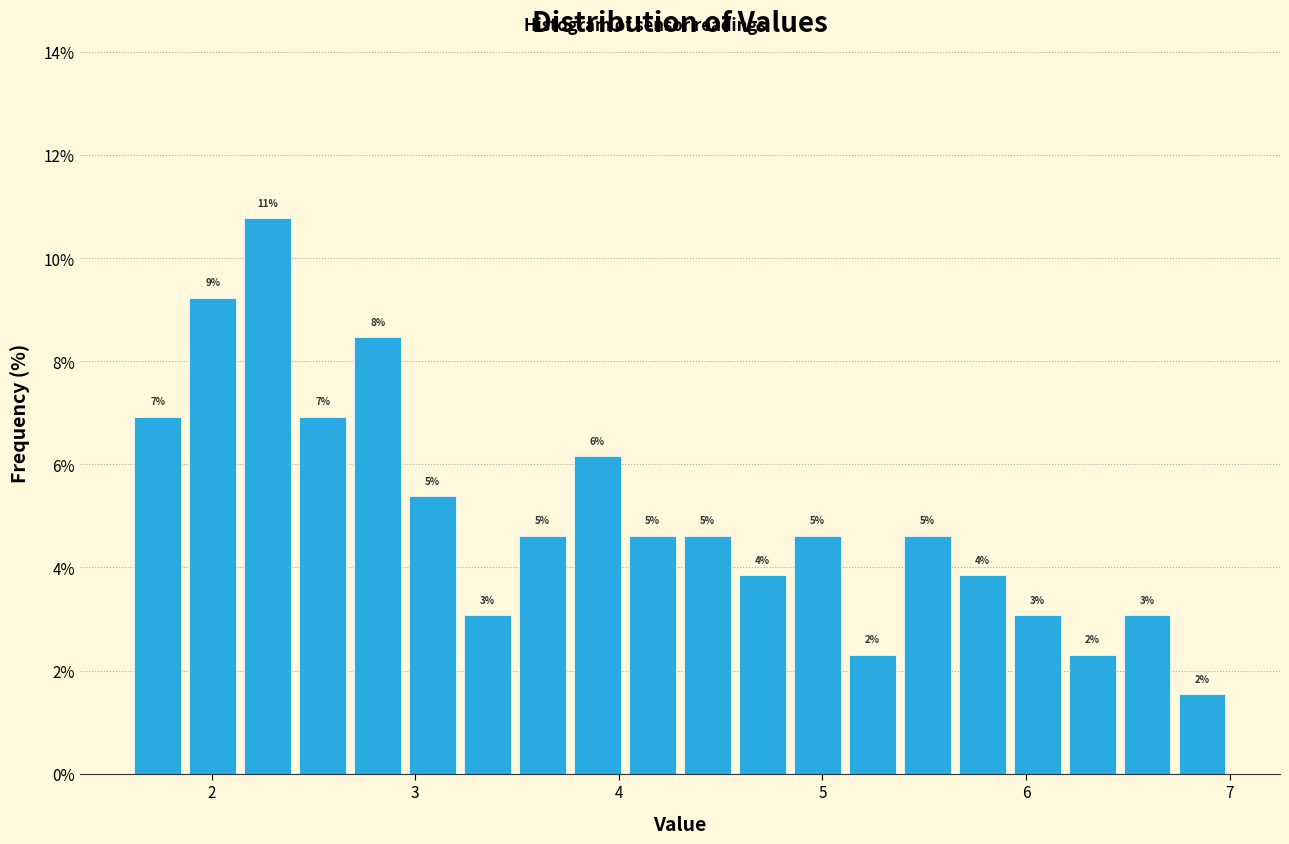

Around what value on the x-axis is the tallest bar? Give the approximate position of its centre, as read against the axis.

2.3